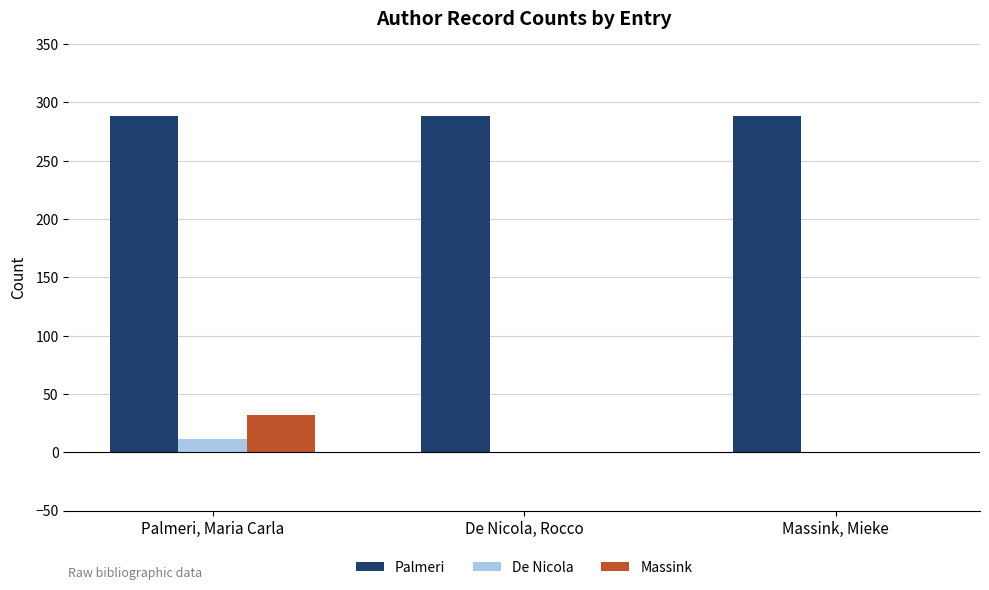

What is the total value across all series at Massink, Mieke?

288